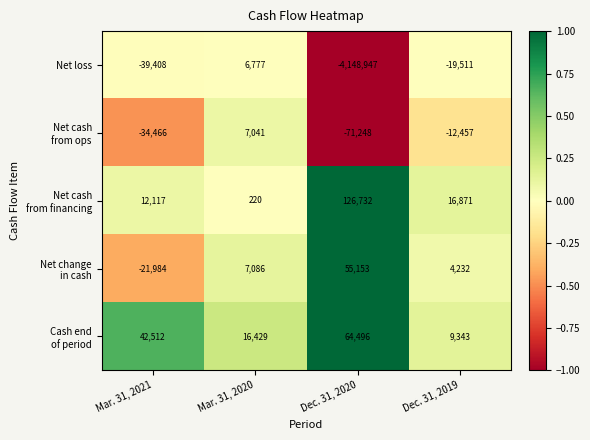

What is the average value of the Net loss series?

-1050272